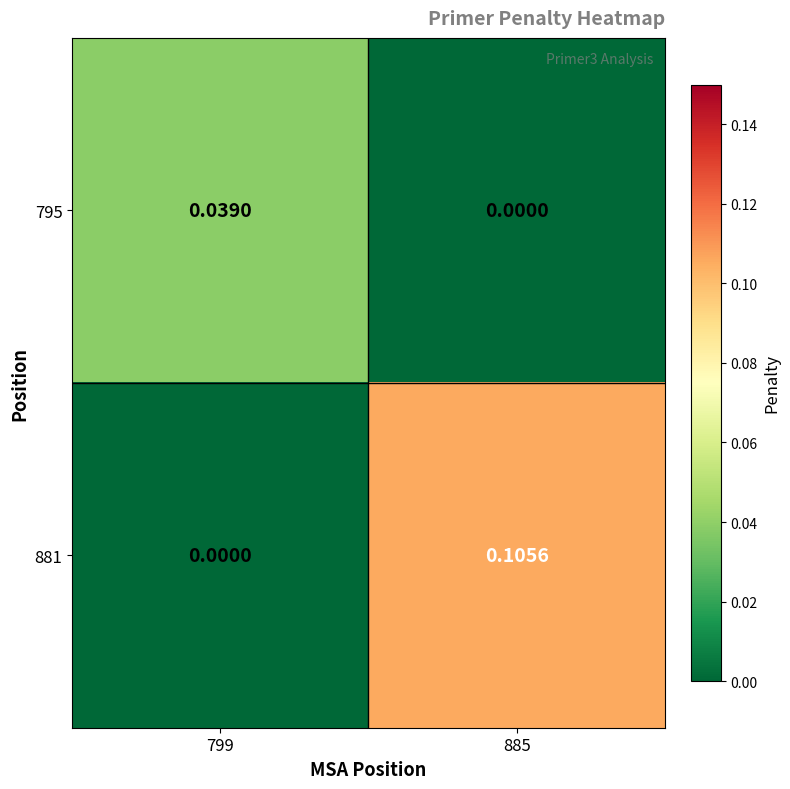

Between 799 and 885, which series saw the biggest shift?

881